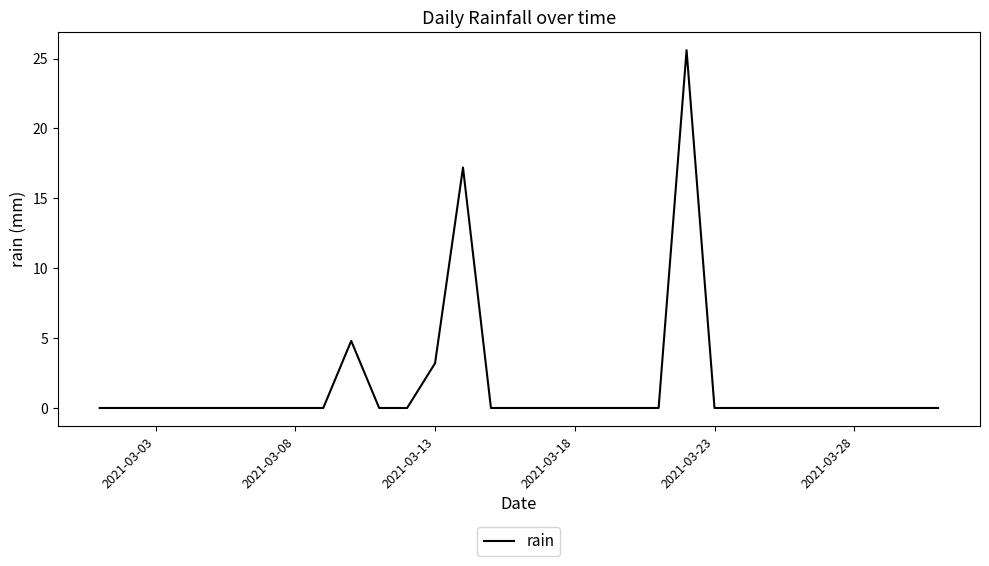

What is the greatest value displayed?

25.6